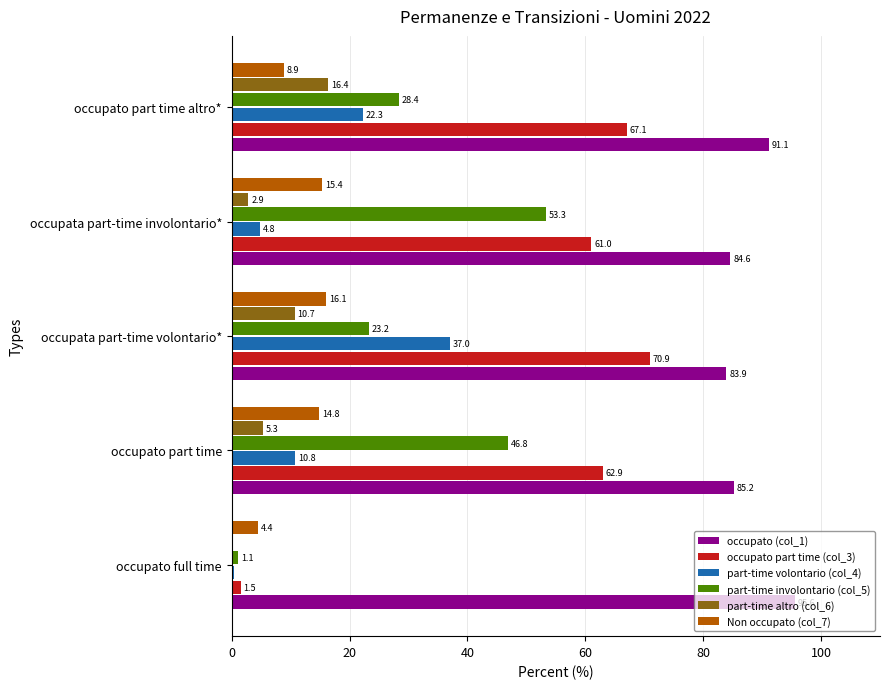

What is the approximate value of occupato part time (col_3) at occupato part time altro*?

67.1